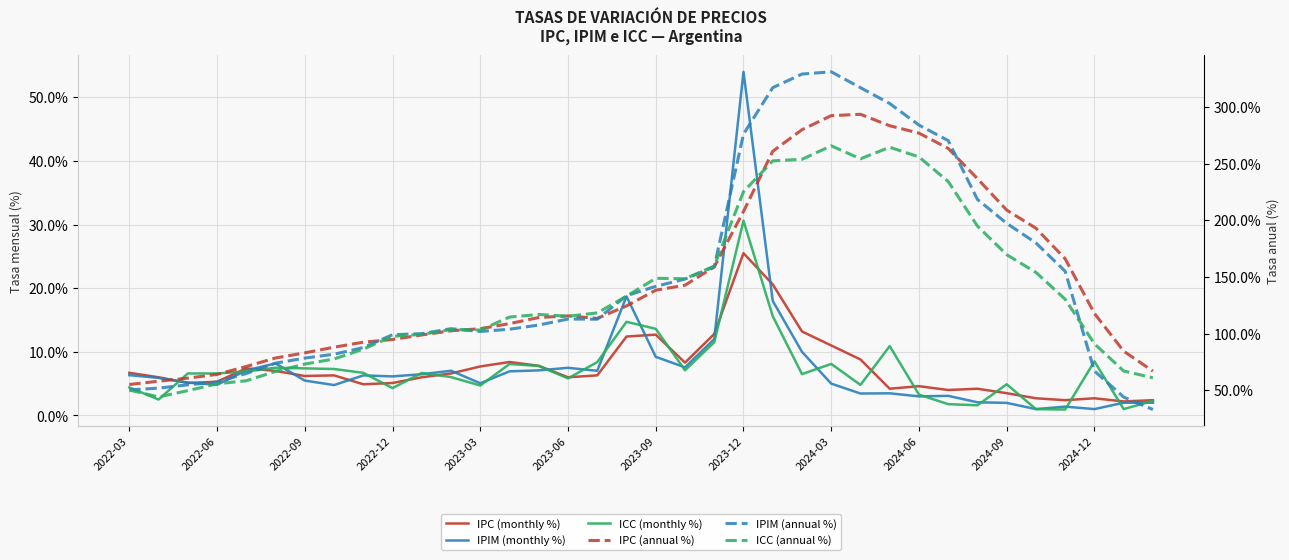

Does the chart display data point markers on the line(s)?

No